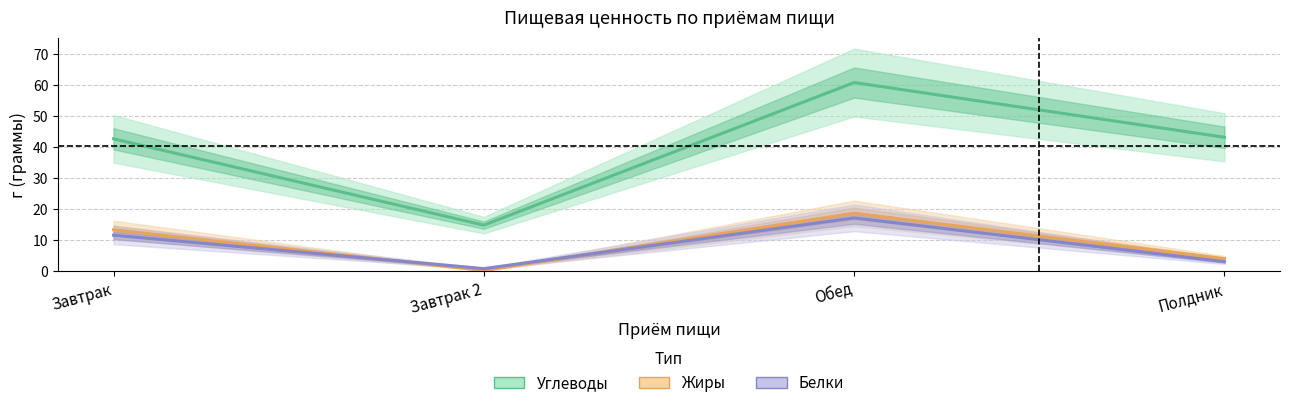

What is the average value of the Углеводы series?

40.3